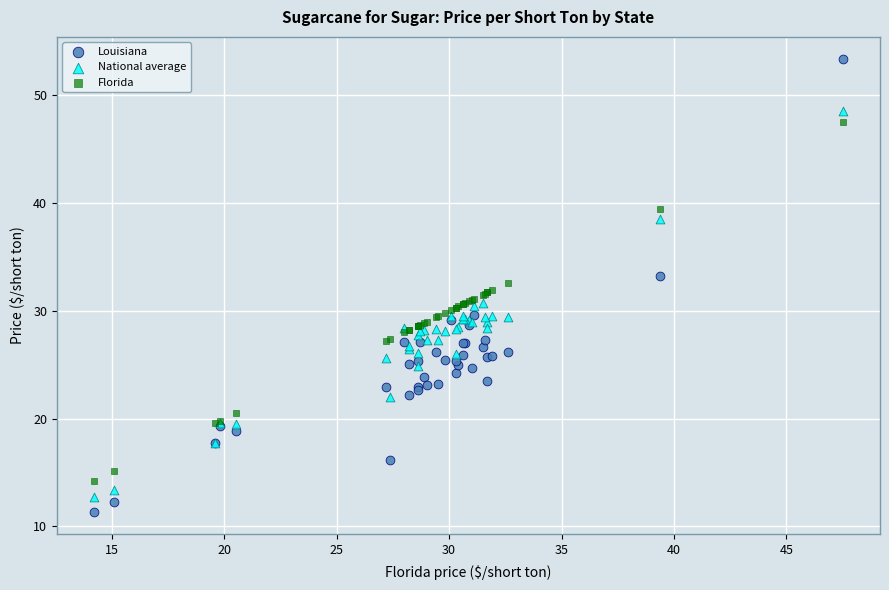

Which series has the widest spread of Y values?

Louisiana